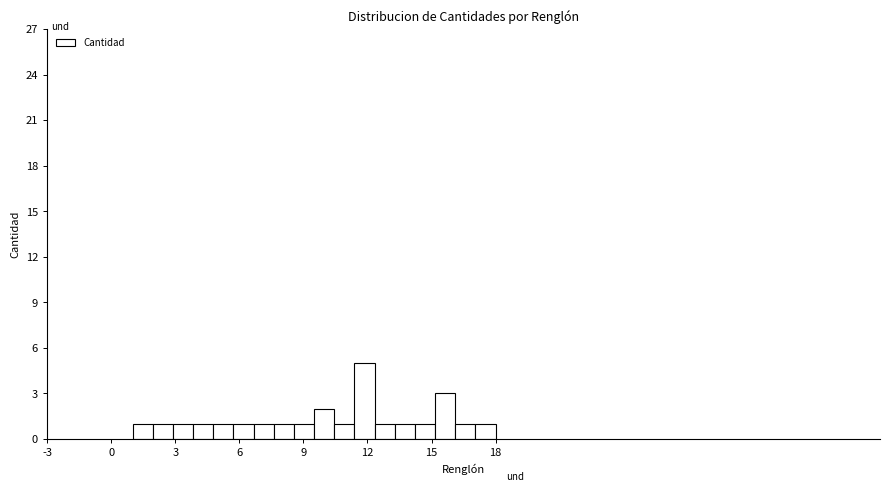

Read against the x-axis, roughly where is the centre of the tallest bar?

12.0